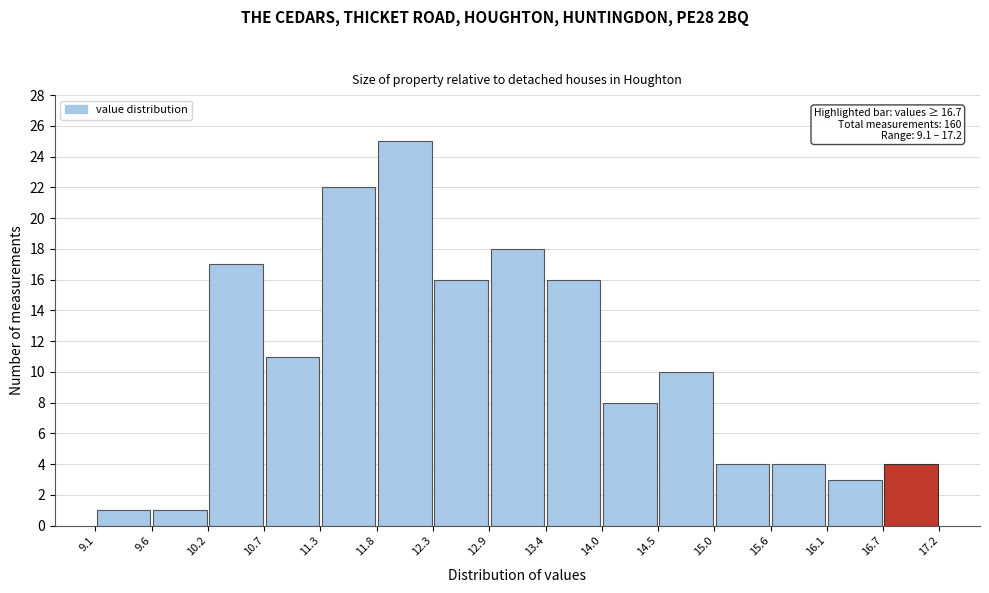

Over which range of the x-axis is the bar tallest?

11.8 to 12.3